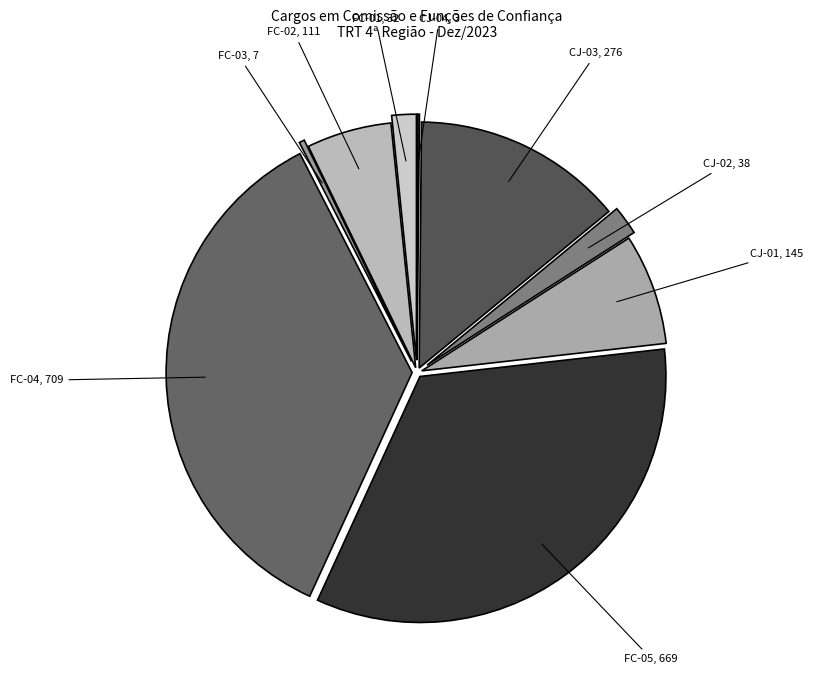

Between FC-03, 7 and FC-04, 709, which is larger?

FC-04, 709